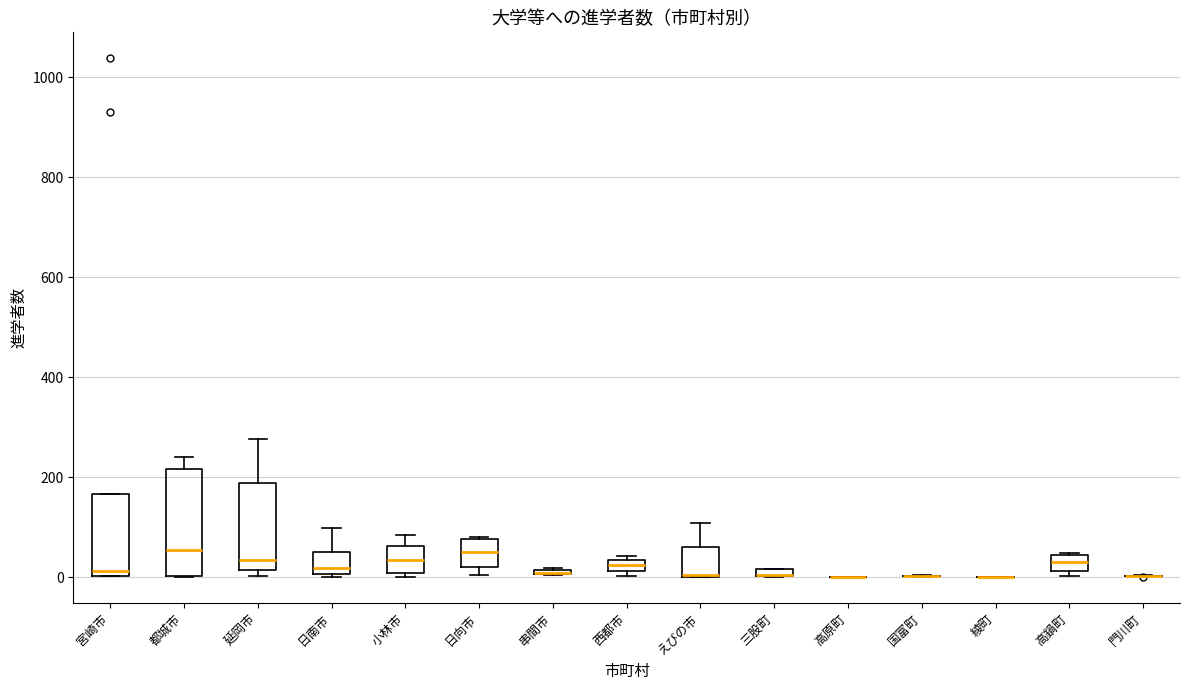

Where is the upper edge of the box for 串間市 on the y-axis? The values are not printed on the chart, so give them approximately, as read against the axis.

20